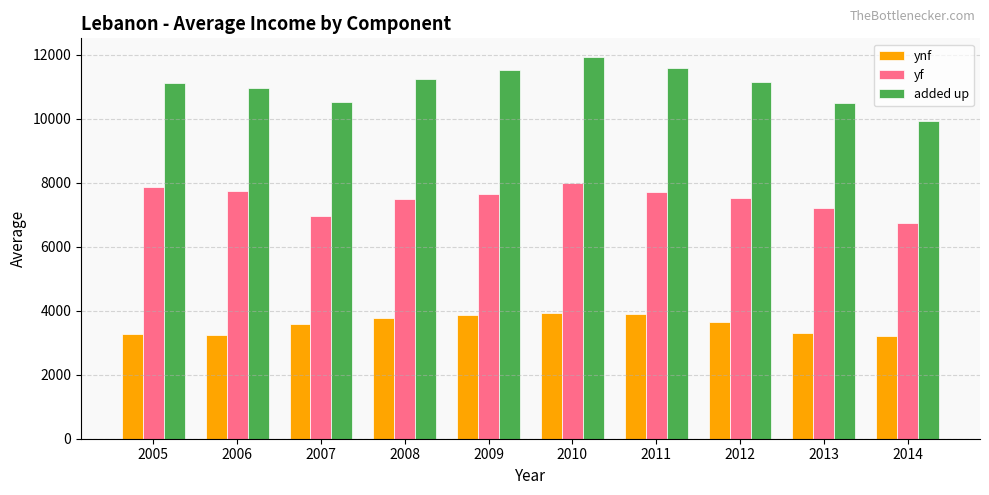

What is the difference between the highest and lowest values at 2010?

7970.6